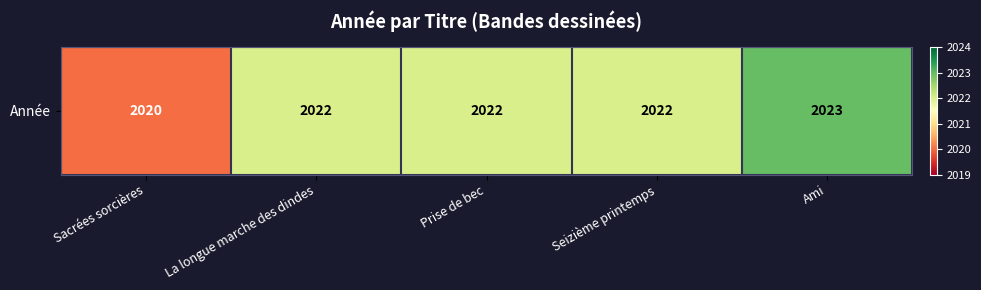

True or false: the data shows 753 at Seizième printemps.

False